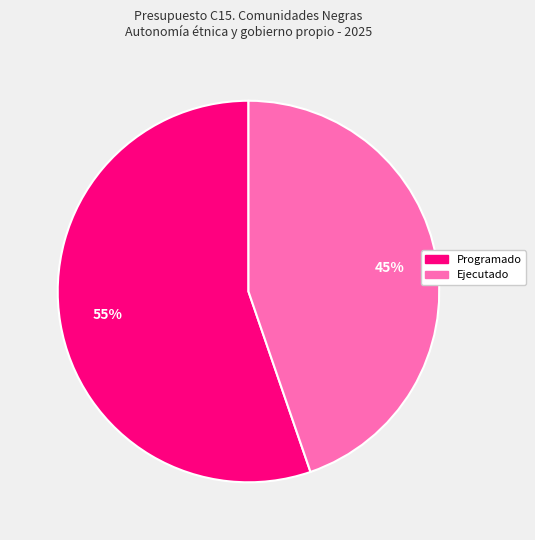

How many segments does this pie chart have?

2